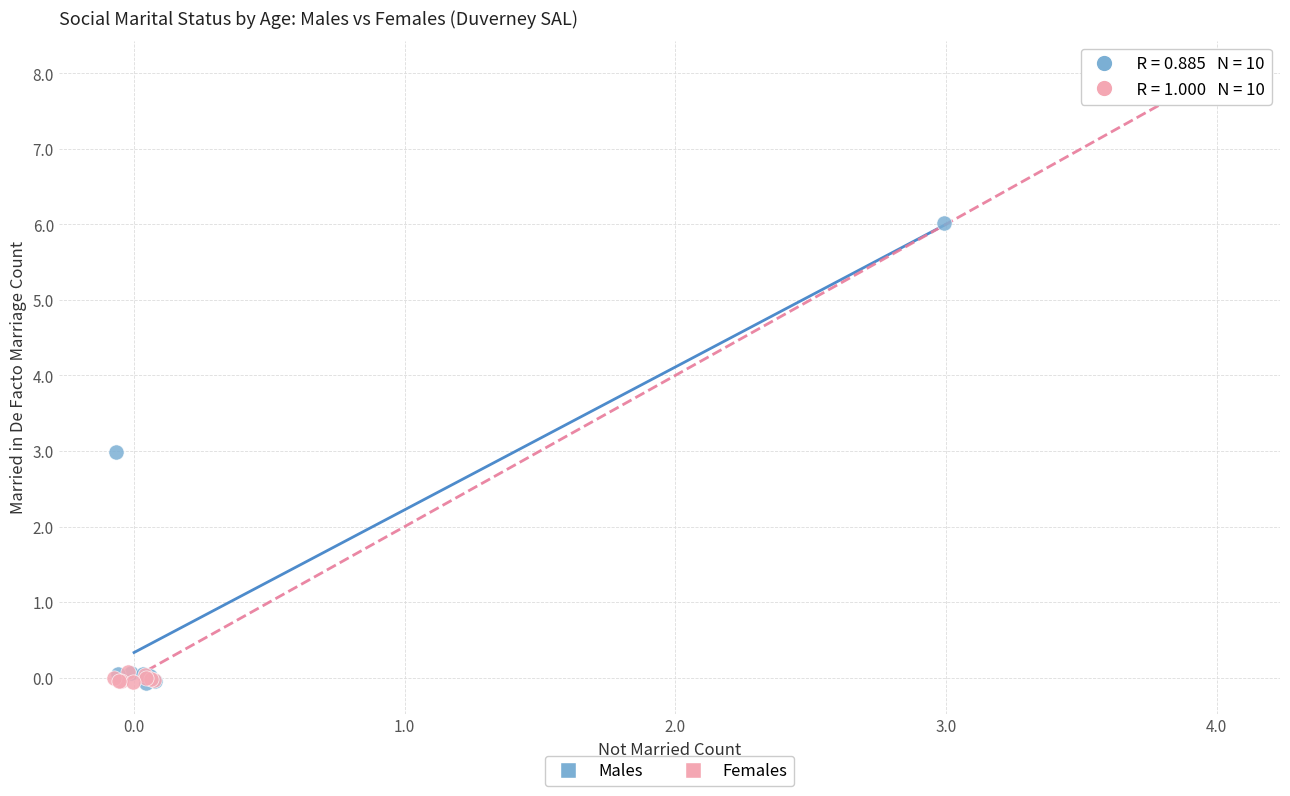

Which series reaches the maximum Y coordinate?

Females